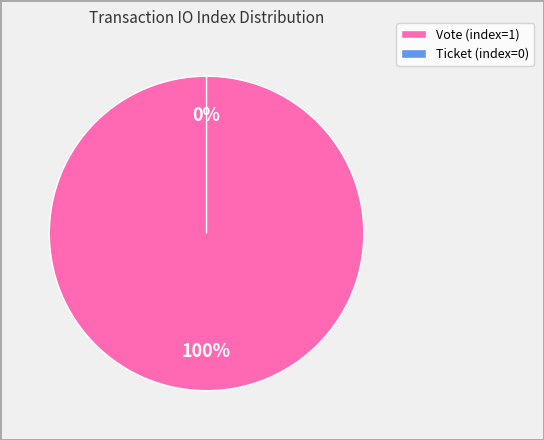

Do Vote (index=1) and Ticket (index=0) together represent more than half of the pie?

Yes